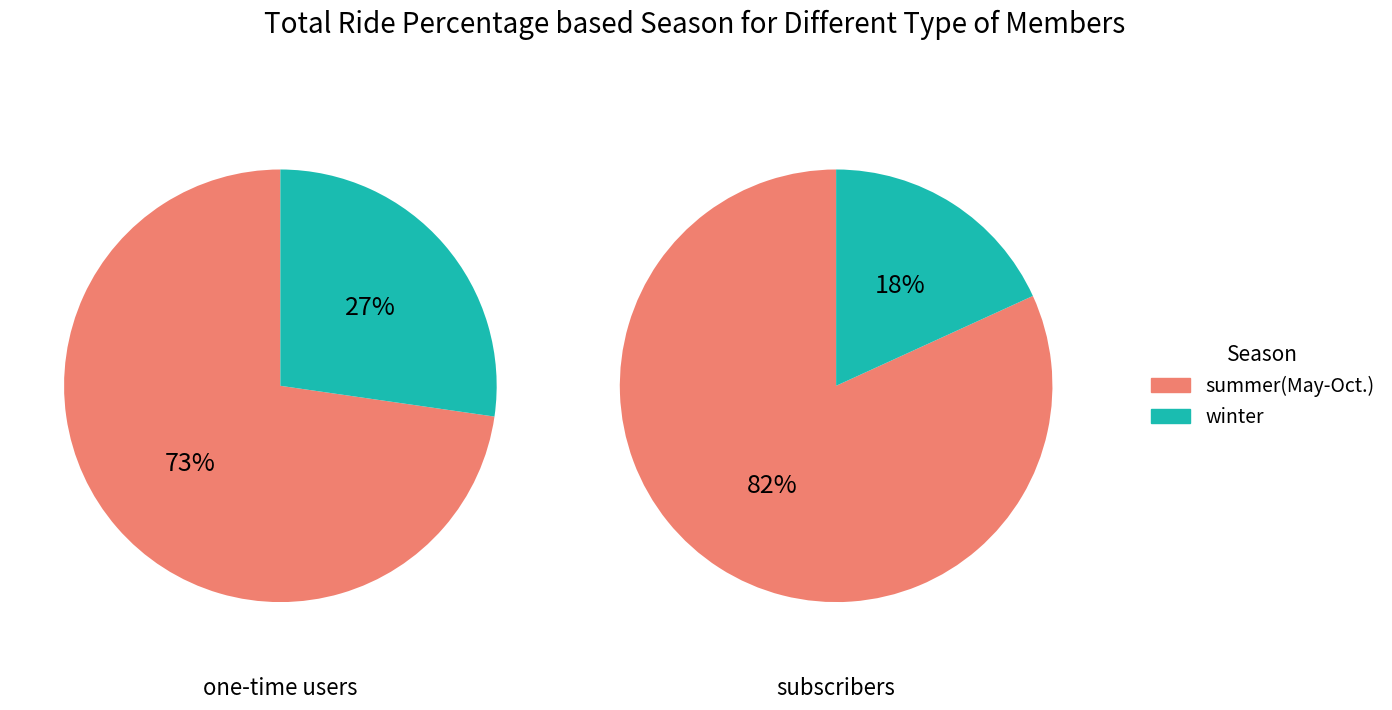

The 1 slice represents 49% of the pie. True or false?

False